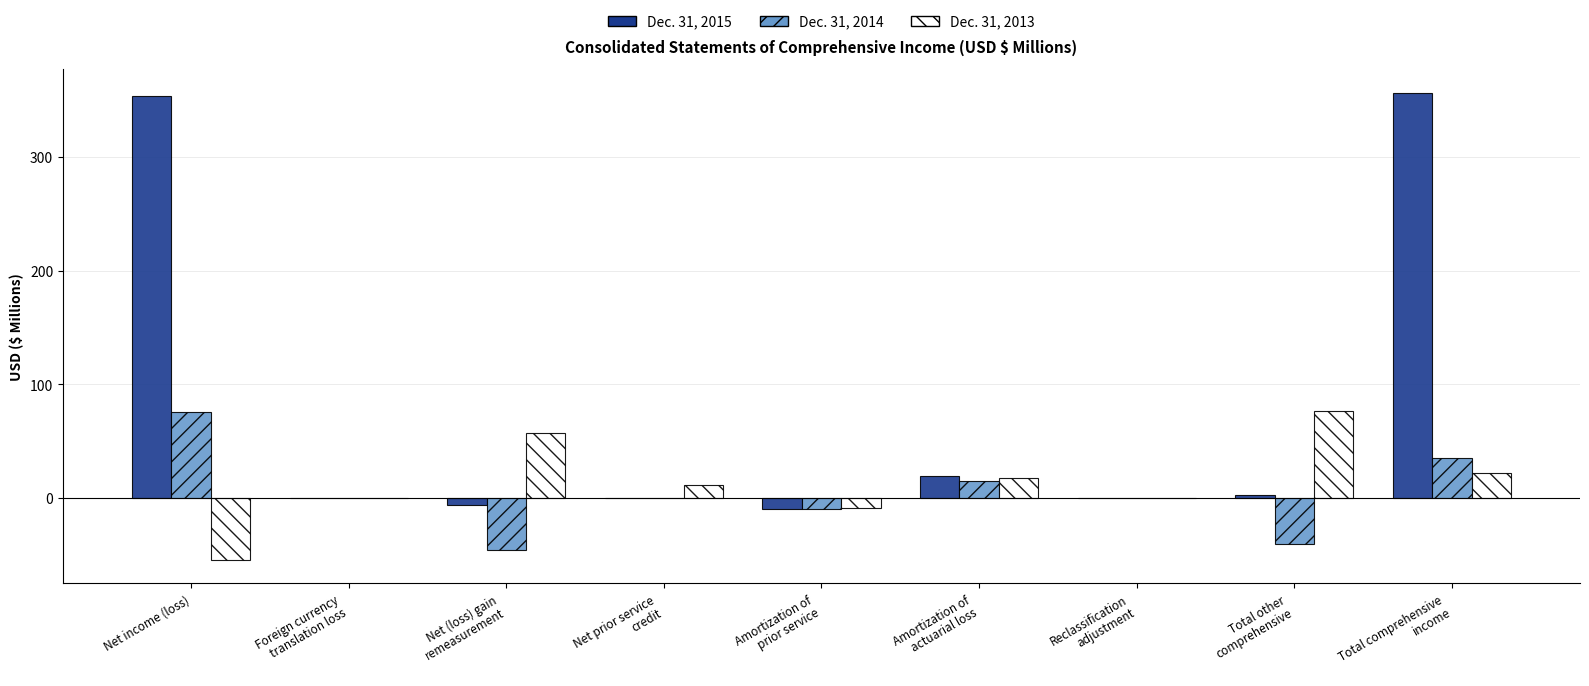

Which series has the largest total across all categories?

Dec. 31, 2015